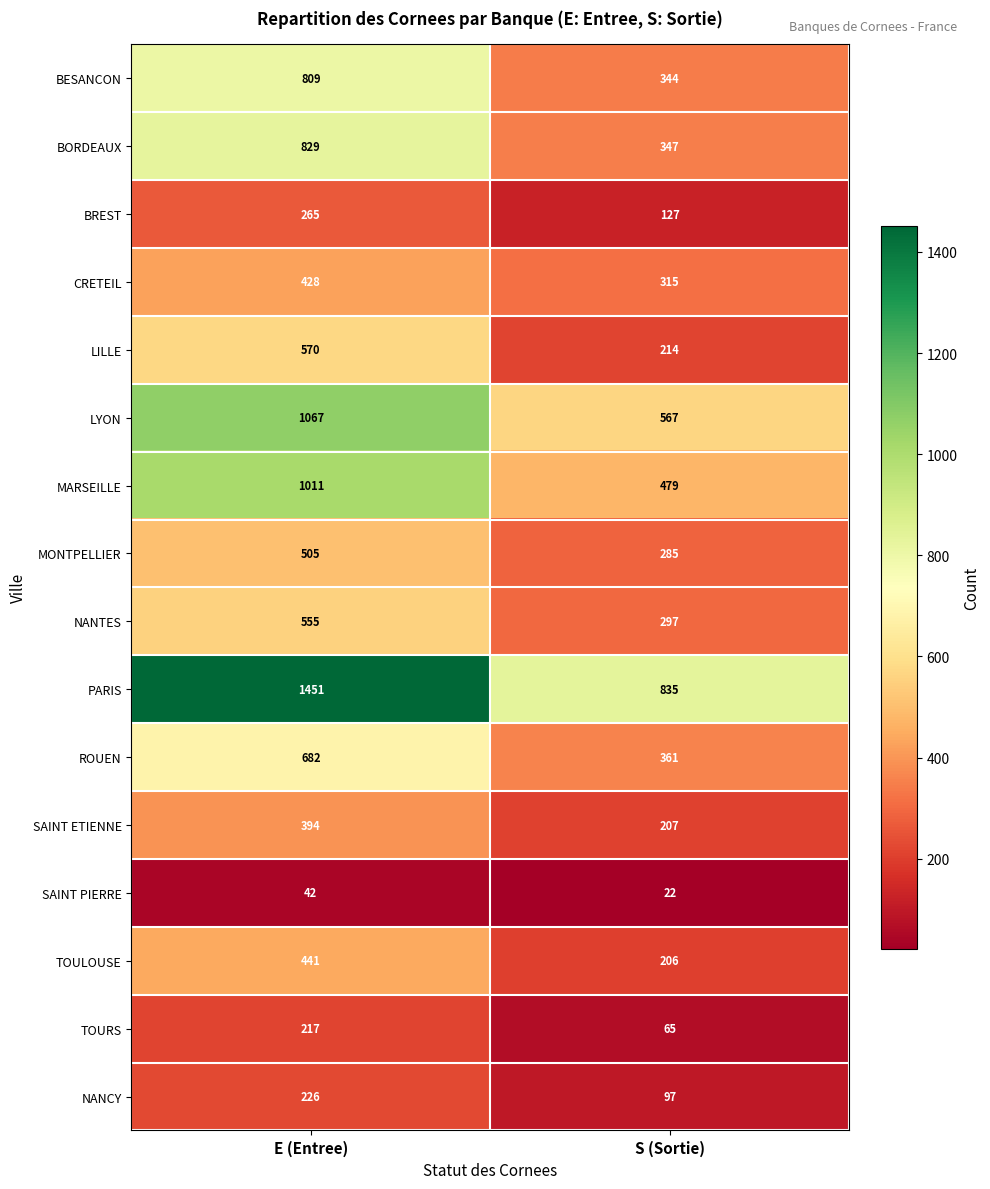

What is the spread (max minus min) of values at E (Entree)?

1409